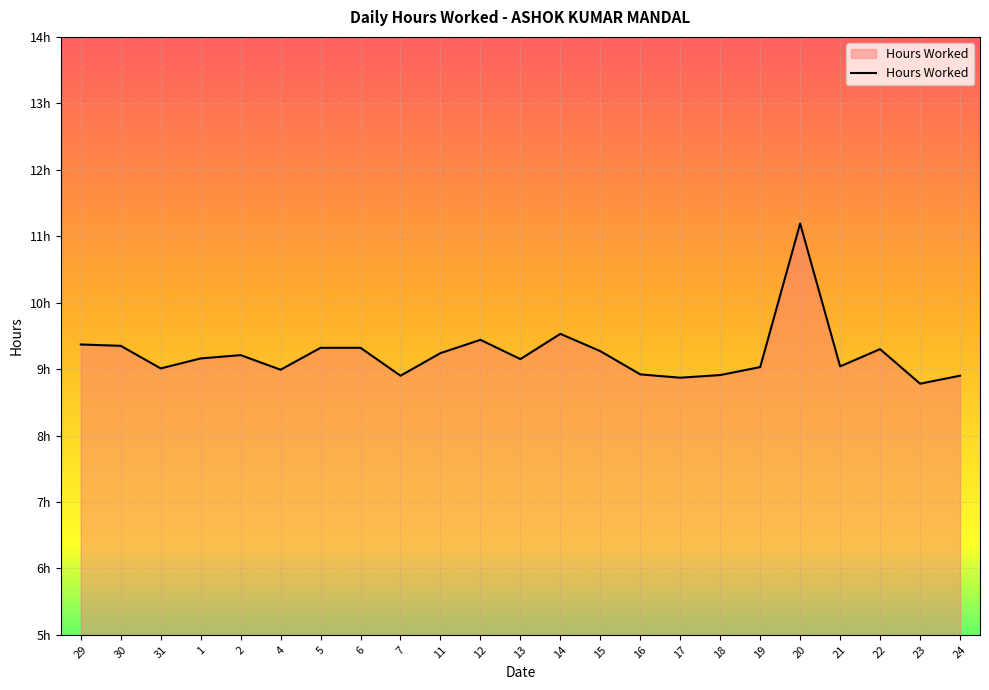

How many interior local peaks (higher than both neighbors) does the data have?

5